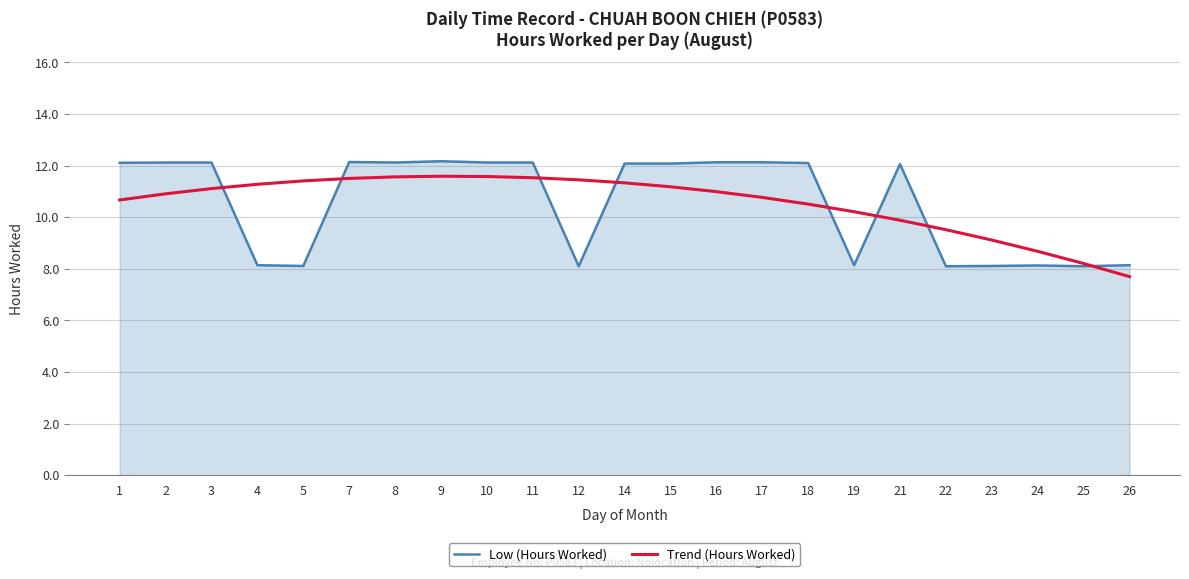

How many times do Low (Hours Worked) and Trend (Hours Worked) cross each other?

8